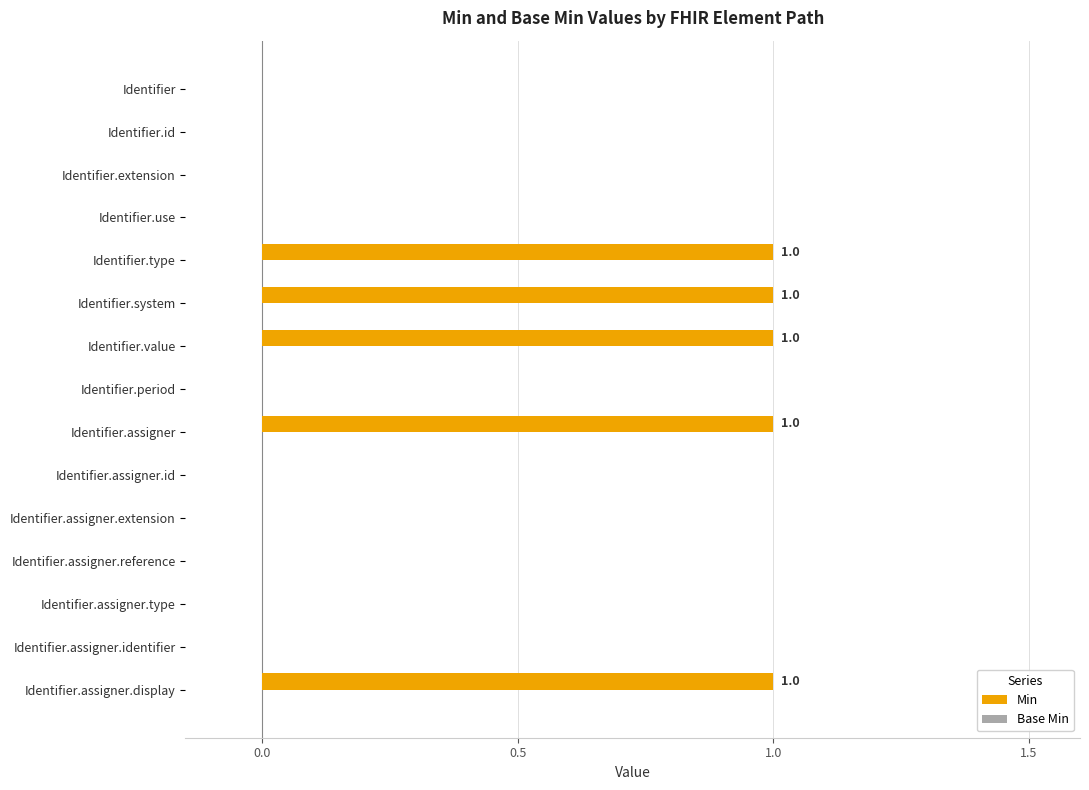

The value at Identifier.assigner.id is 1. True or false?

False